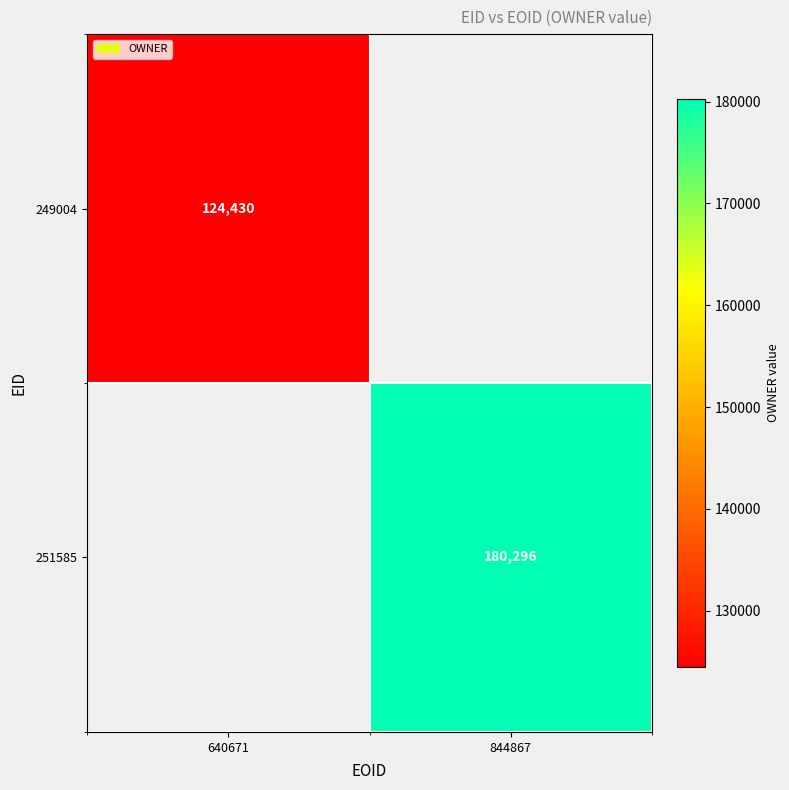

Is the value of 251585 at 844867 greater than the value of 249004 at 640671?

Yes